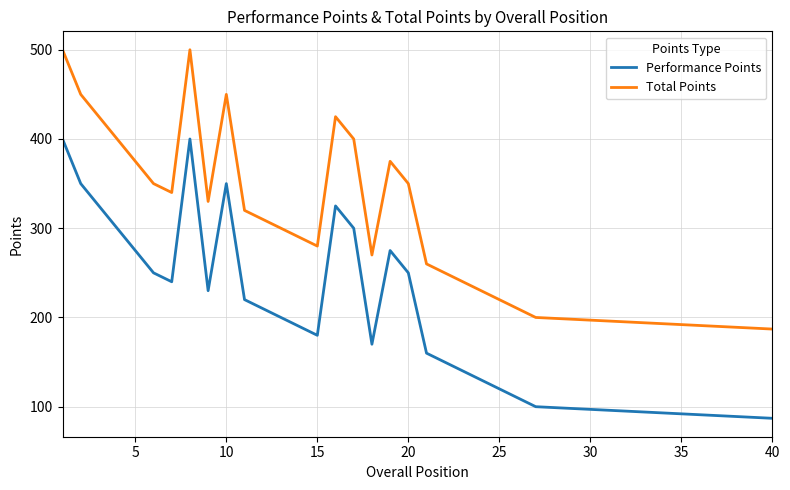

List the series in order of their peak value, highest first.

Total Points, Performance Points